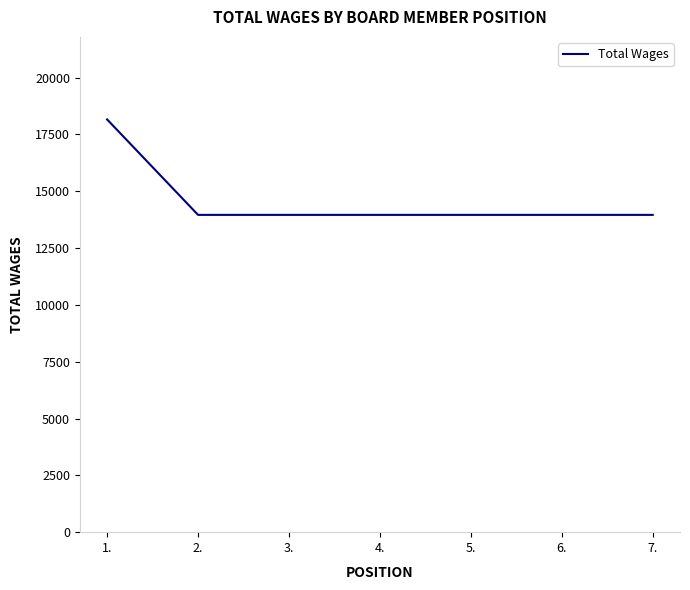

What is the ratio of the value at 4. to the value at 7.?

1.0